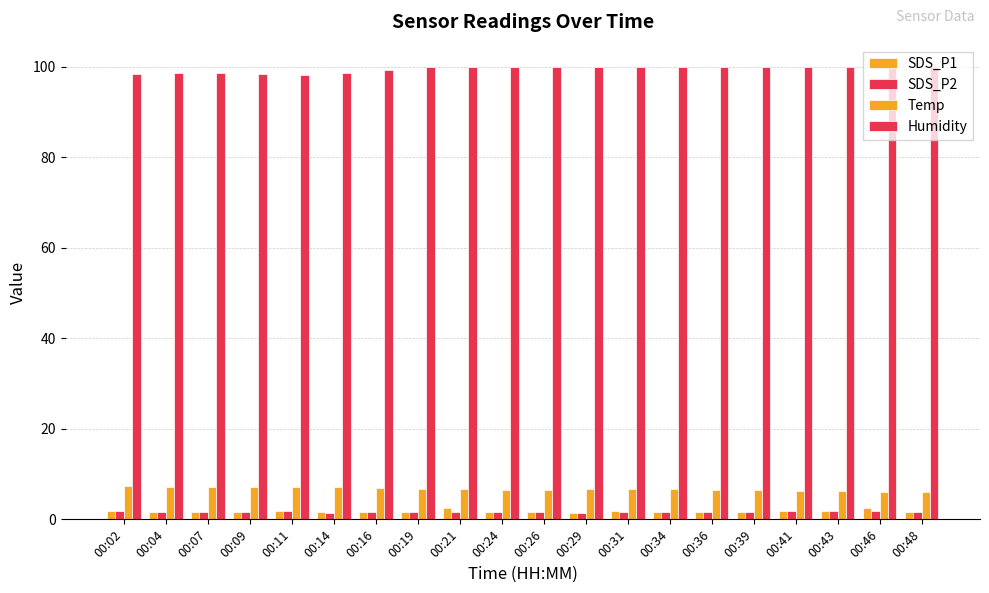

Rank the series at 00:26 from highest to lowest value.

Humidity, Temp, SDS_P1, SDS_P2